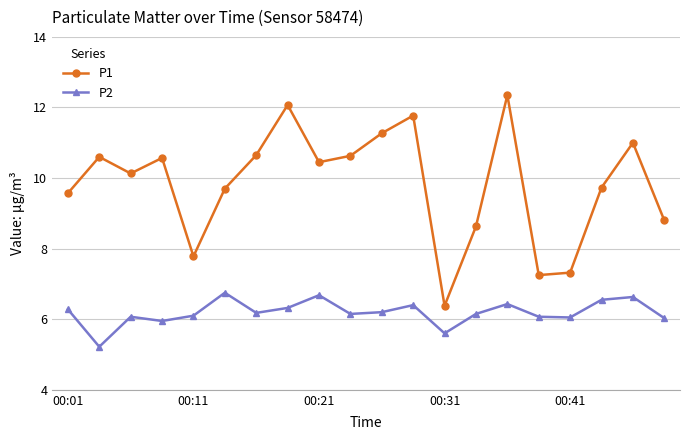

True or false: P1 has more than 2 interior local peaks.

True